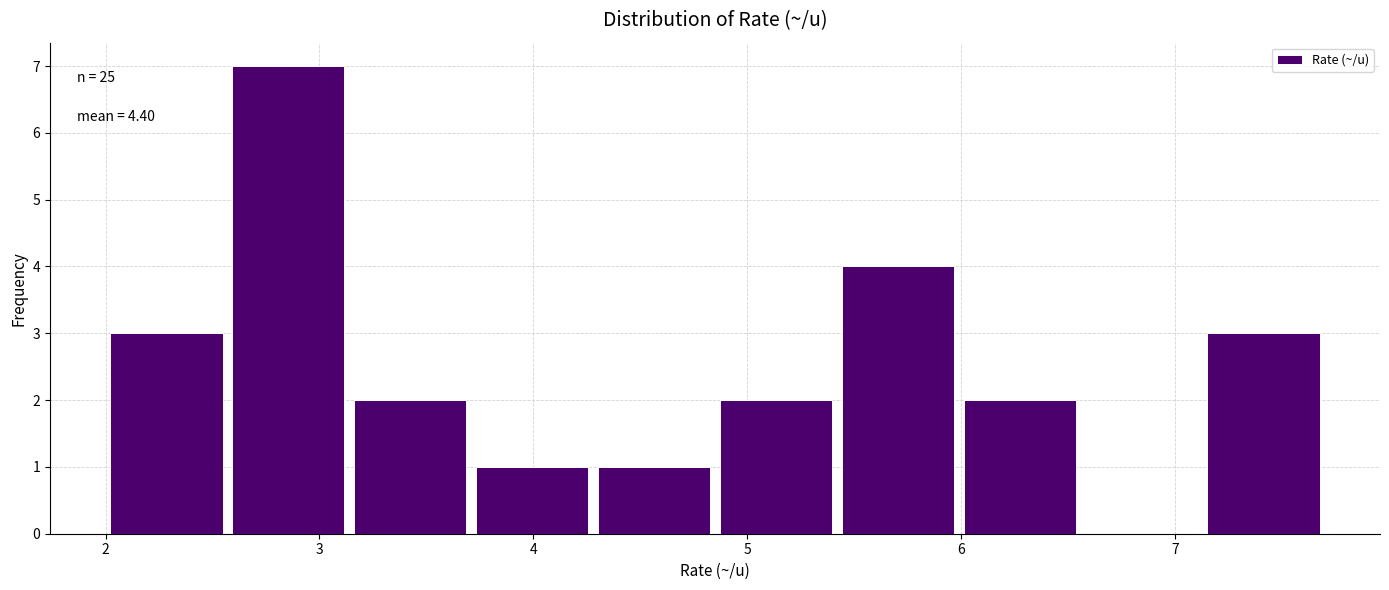

Which range on the x-axis has the tallest bar?

2.57 to 3.14